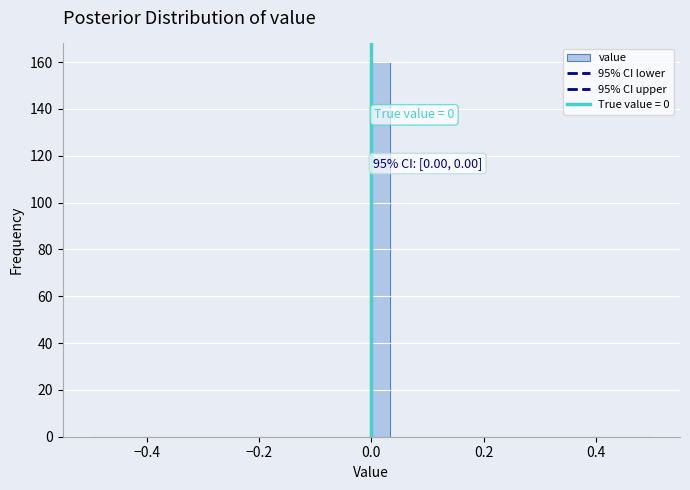

Read against the x-axis, roughly where is the centre of the tallest bar?

0.02